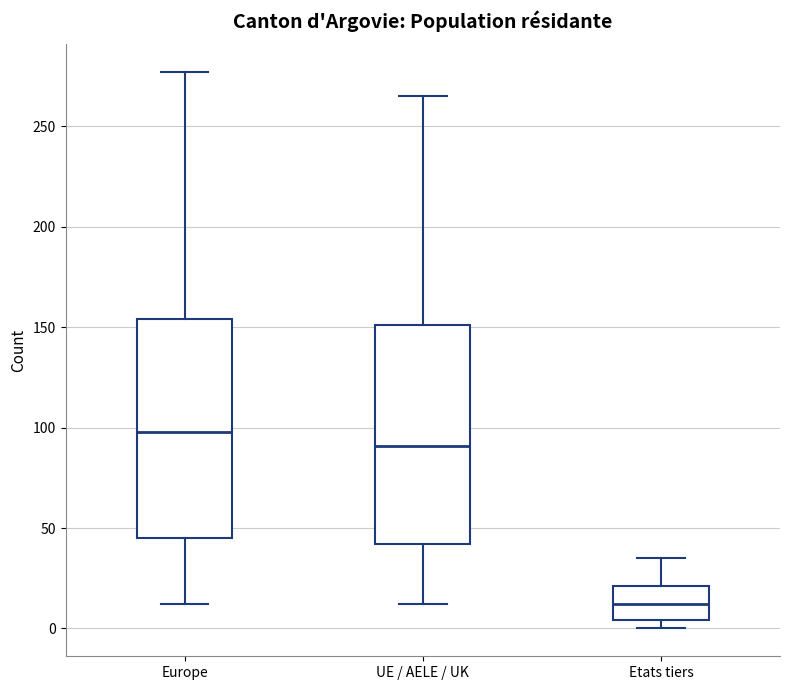

Reading left to right, read every box against the y-axis: the position of its median line, the range the box covers, and the ends of its whiskers. The values are not printed on the chart, so give them approximately, as read against the axis.

Europe: median 100, box 45 to 155, whiskers 10 to 275
UE / AELE / UK: median 90, box 40 to 150, whiskers 10 to 265
Etats tiers: median 10, box 5 to 20, whiskers 0 to 35